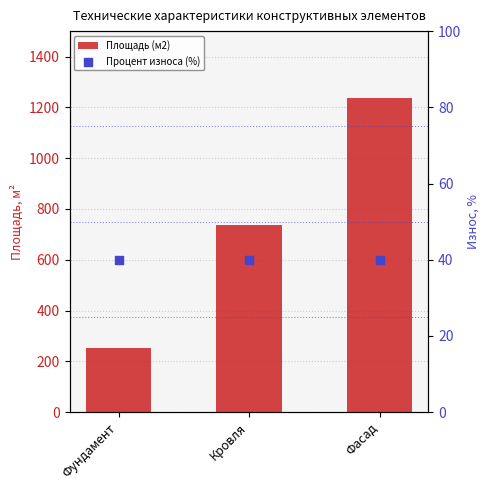

What is the total value across all series at Фундамент?

293.6